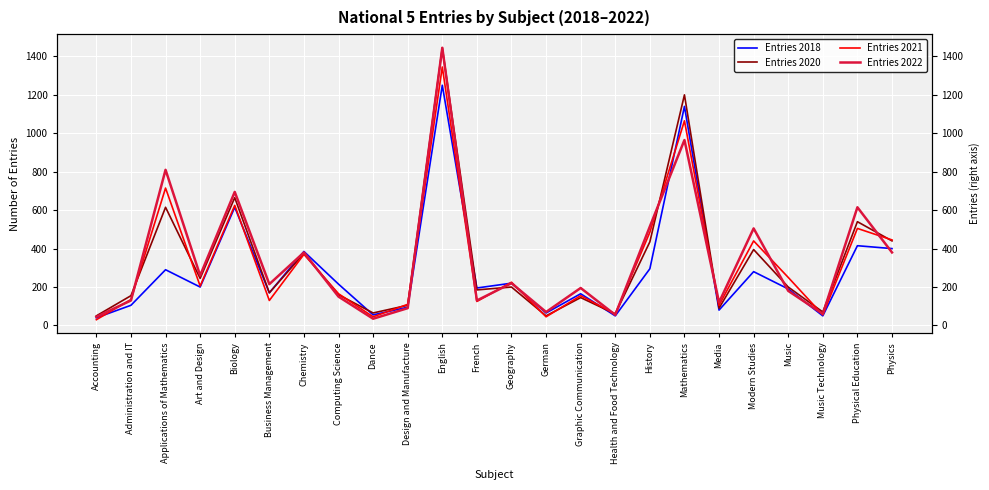

Which series has the largest total across all categories?

Entries 2022